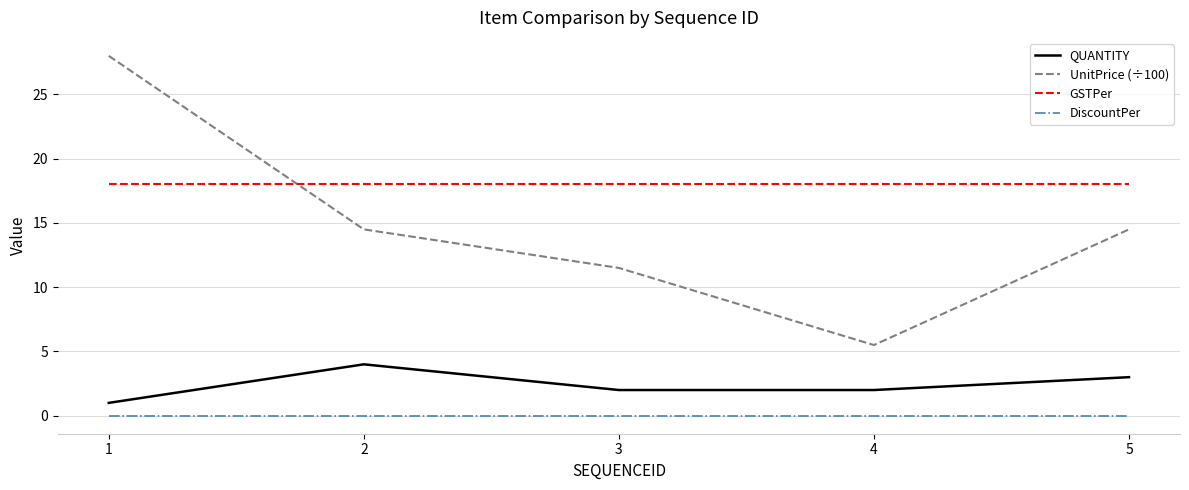

Reading left to right, extract all data points from this chart.

QUANTITY: 1.0	4.0	2.0	2.0	3.0
UnitPrice (÷100): 28.0	14.5	11.5	5.5	14.5
GSTPer: 18.0	18.0	18.0	18.0	18.0
DiscountPer: 0.0	0.0	0.0	0.0	0.0